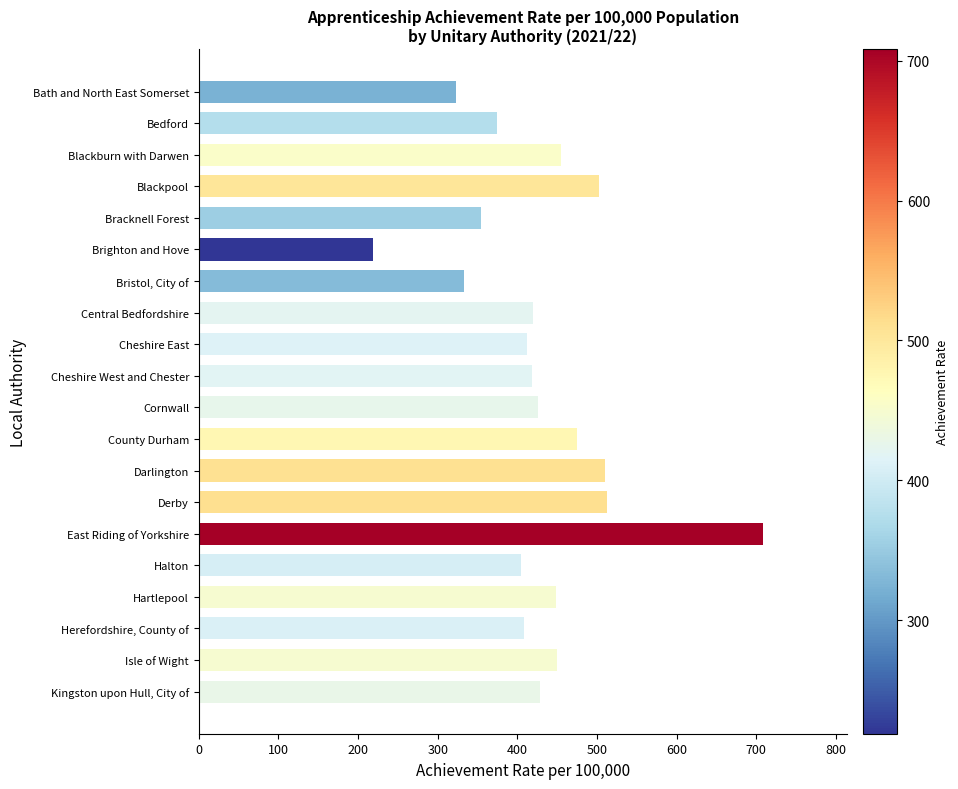

Are the bars horizontal?

Yes